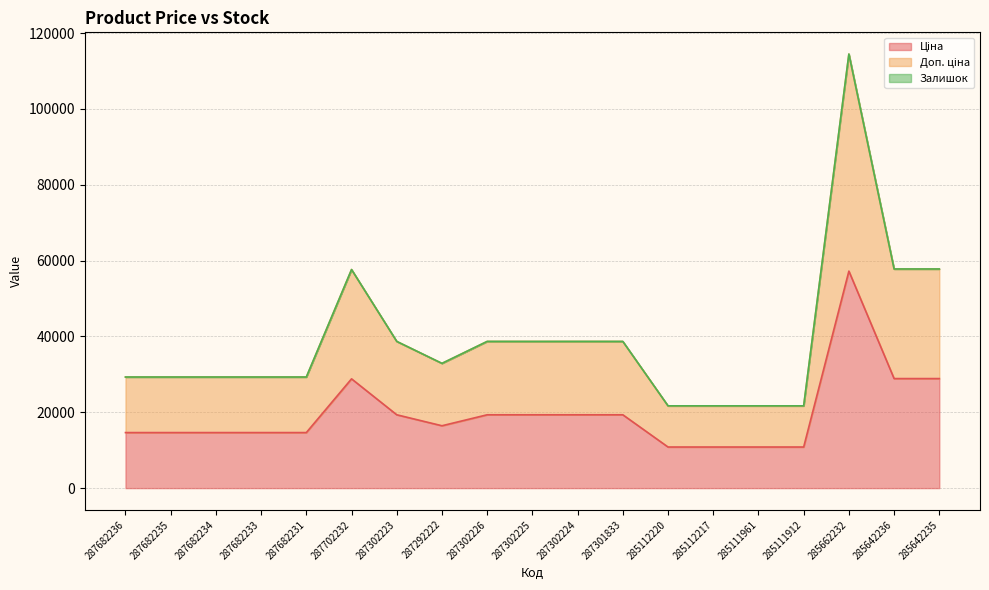

What is the value of the Доп. ціна point at the 18th from the left?

57780.6